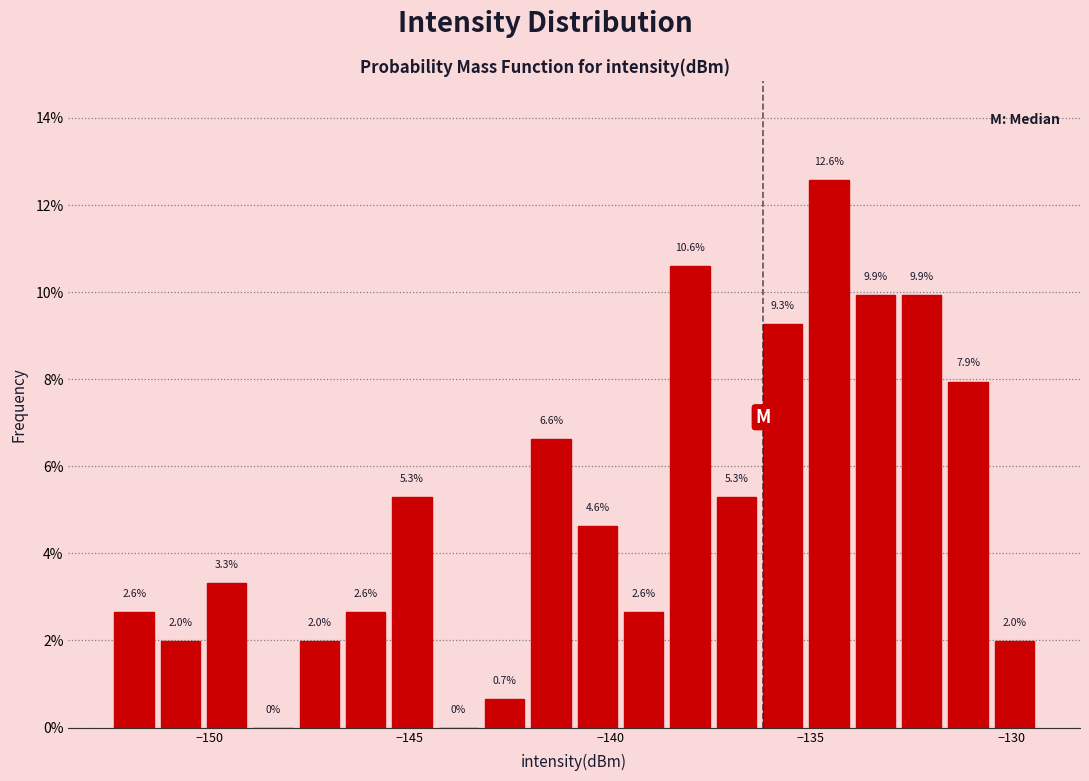

Around what value on the x-axis is the tallest bar? Give the approximate position of its centre, as read against the axis.

-134.5